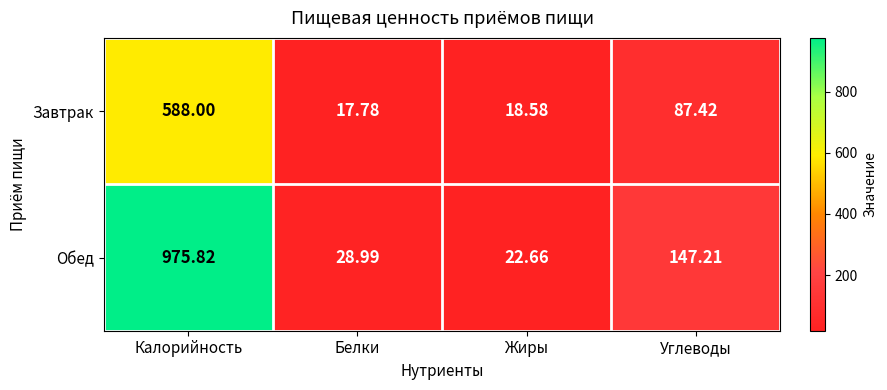

Which series has the widest spread of values?

Обед